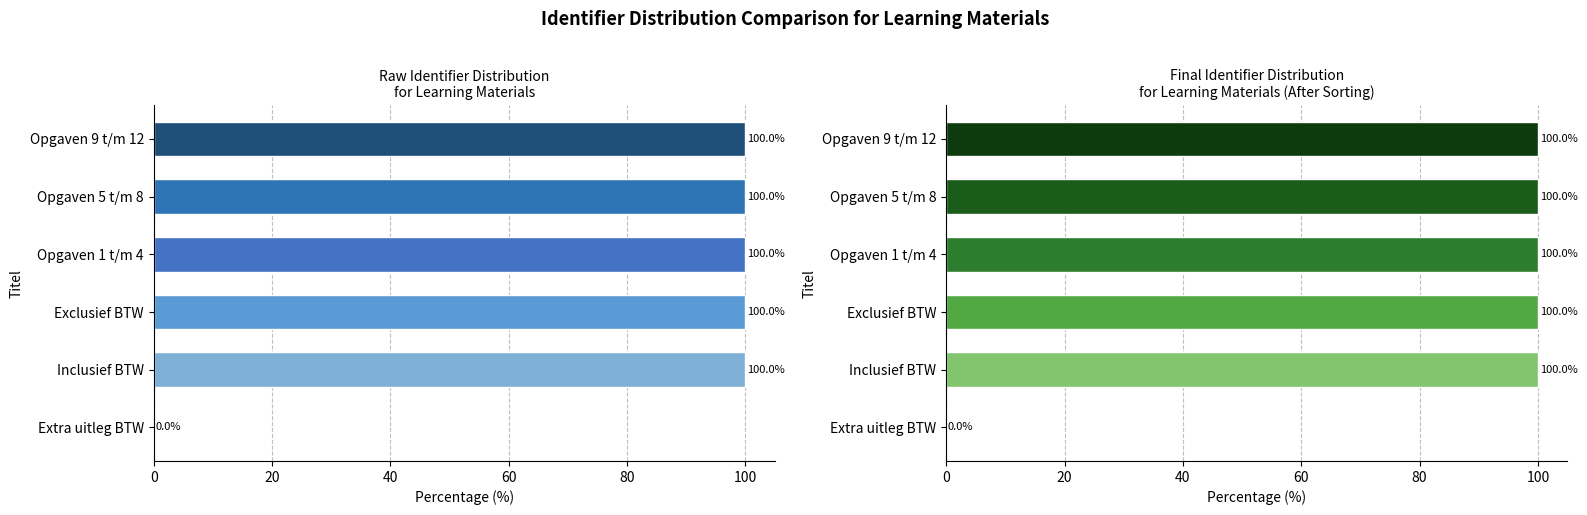

Approximately how many times larger is the value at Opgaven 9 t/m 12 compared to Exclusief BTW?

1.0